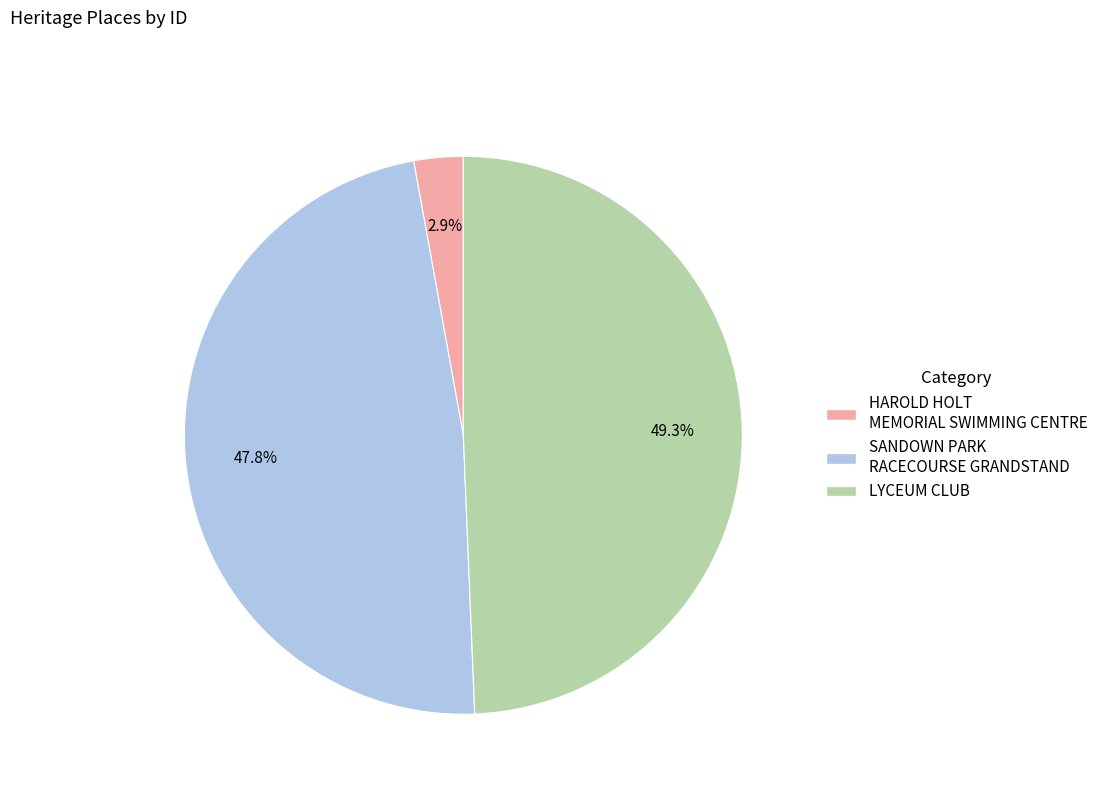

To the nearest percent, what is the difference between the LYCEUM CLUB and SANDOWN PARK RACECOURSE GRANDSTAND slice percentages?

2%